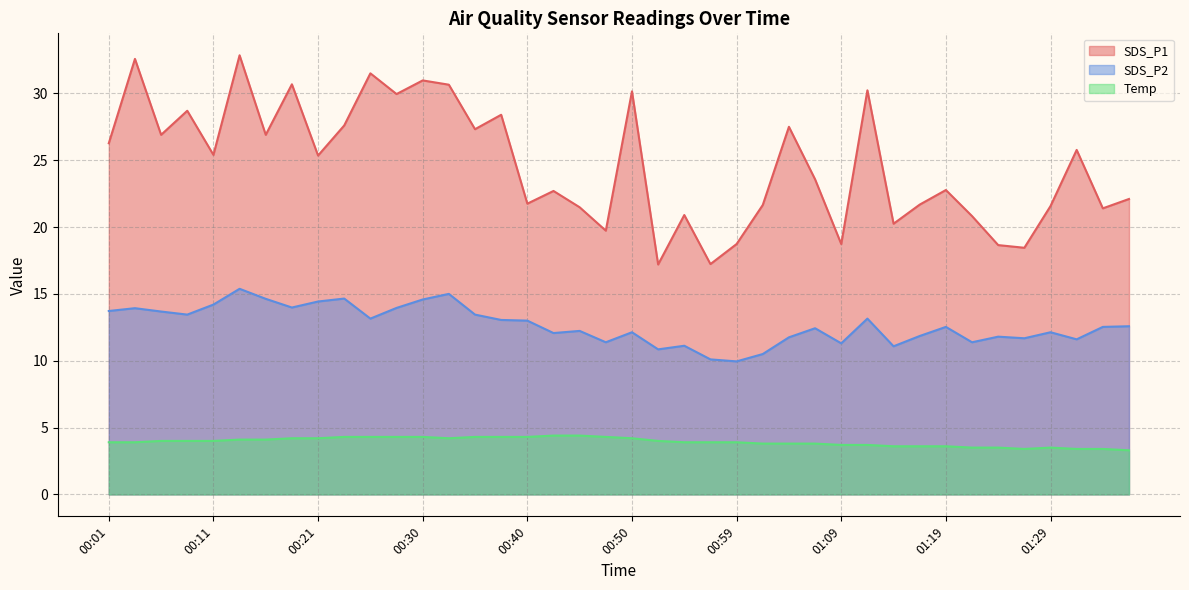

True or false: SDS_P1 and Temp cross at least once.

False